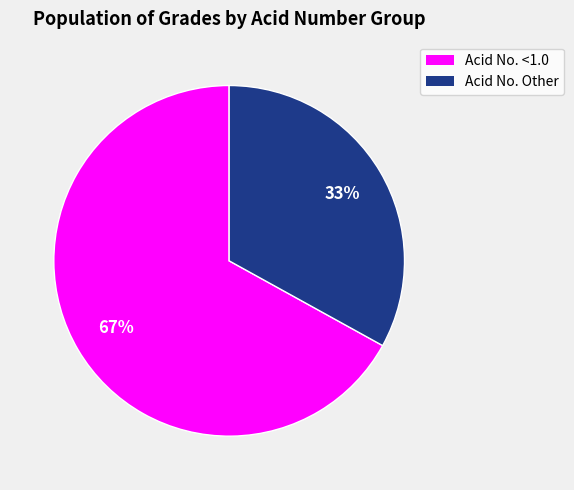

Is there a majority slice in this chart?

Yes